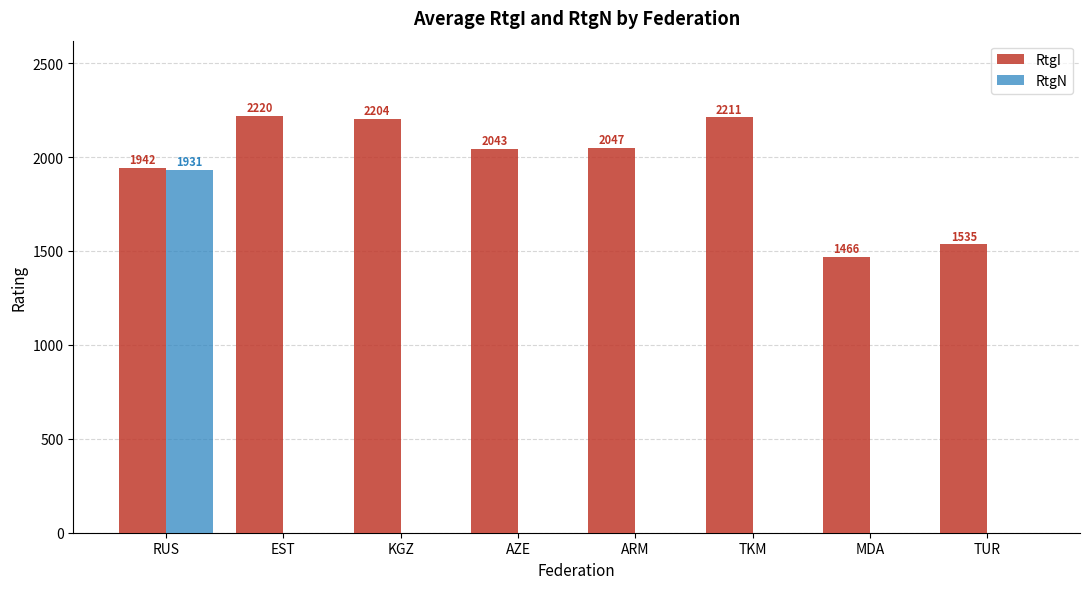

How many data points does each series have?

8